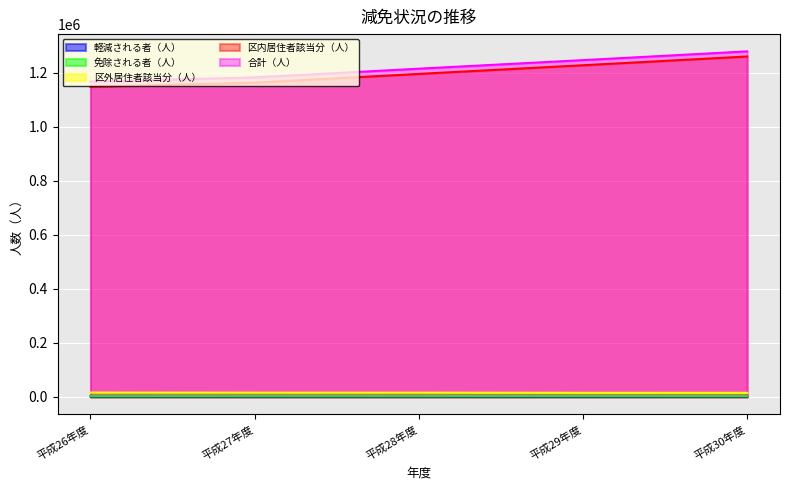

Between 平成30年度 and 平成27年度, which is larger?

平成30年度